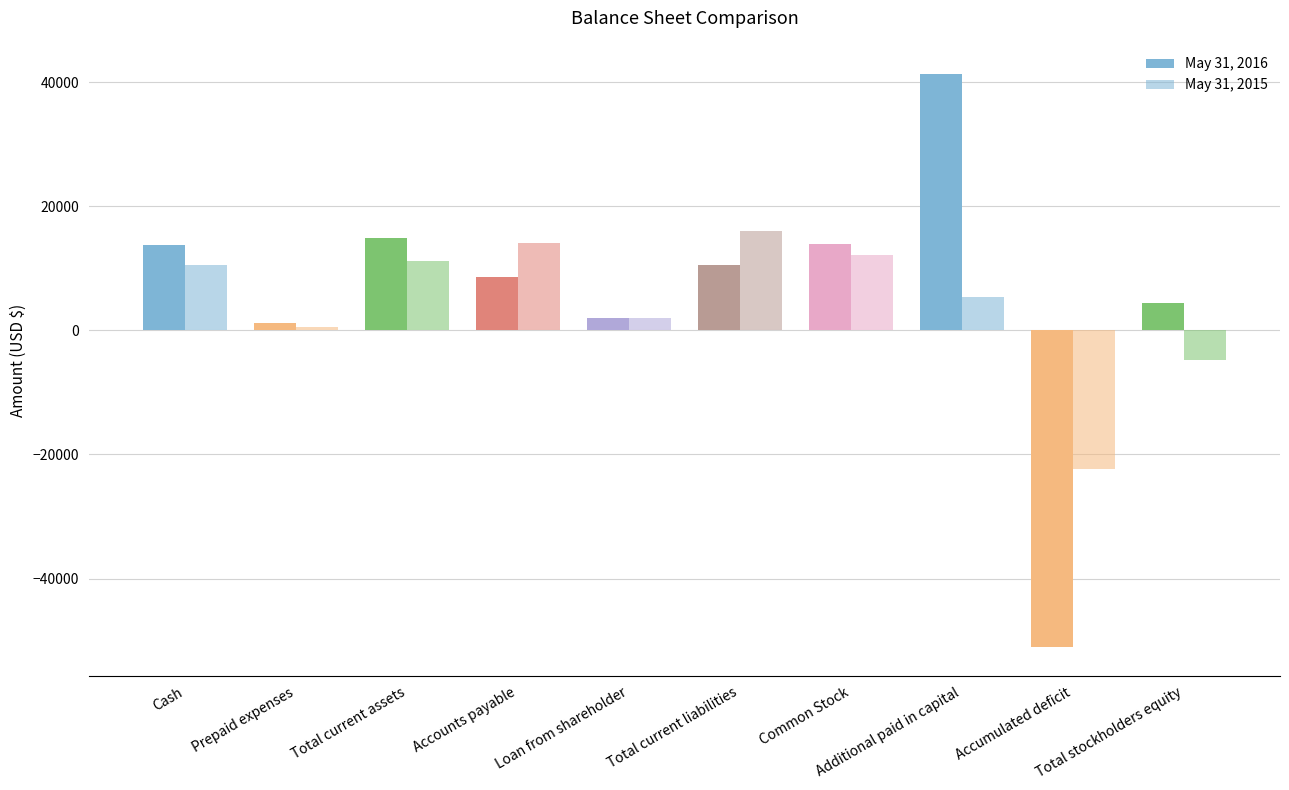

Which series has the widest spread of values?

May 31, 2016